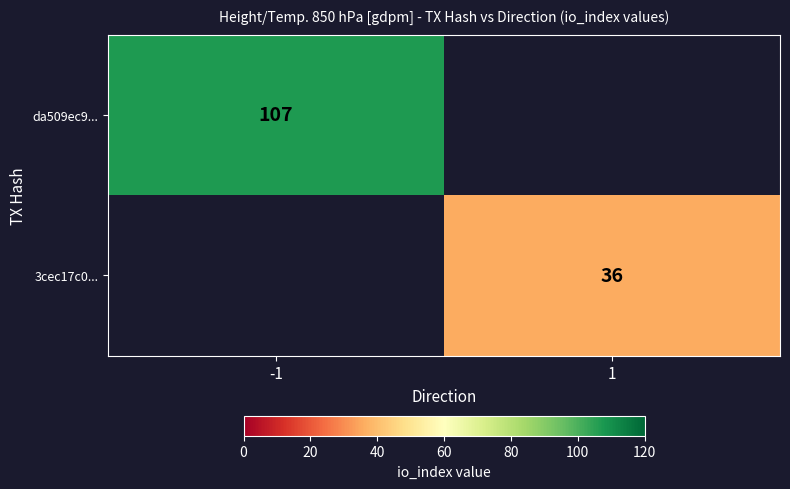

The 3cec17c0... series shows 14 at 1. True or false?

False